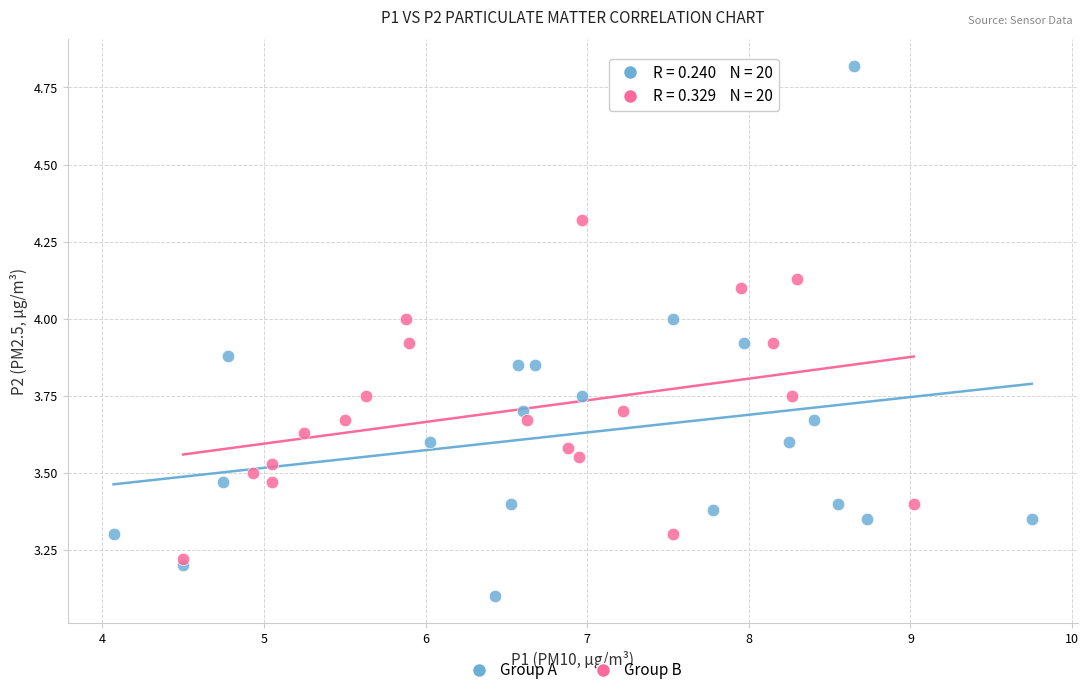

Which series reaches the minimum Y coordinate?

Group A